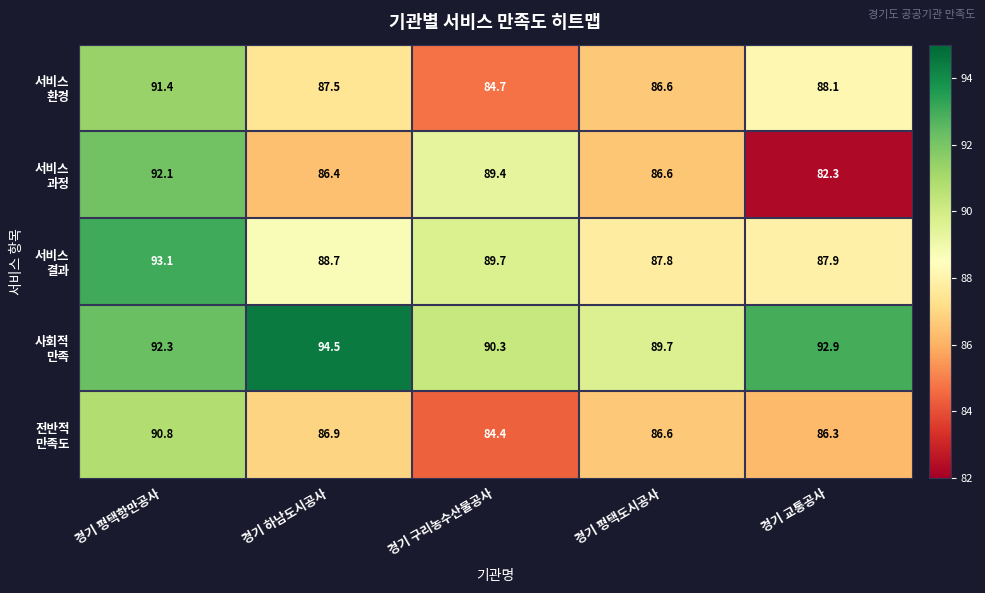

Which label corresponds to the largest value in the chart?

경기 하남도시공사